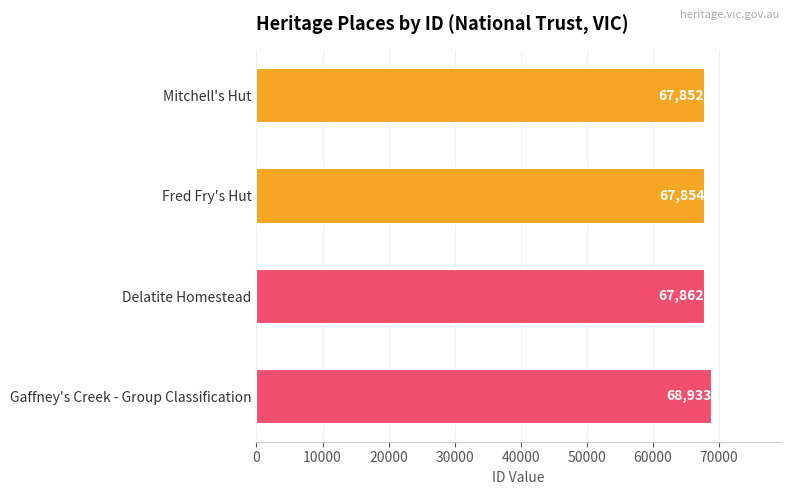

Reading top to bottom, what are all the values shown in this chart?

Mitchell's Hut=67852	Fred Fry's Hut=67854	Delatite Homestead=67862	Gaffney's Creek - Group Classification=68933